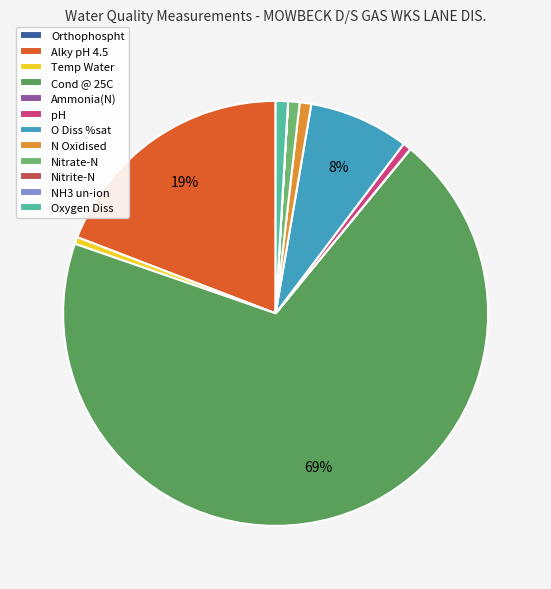

What is the change in value from pH to O Diss %sat?

+87.4